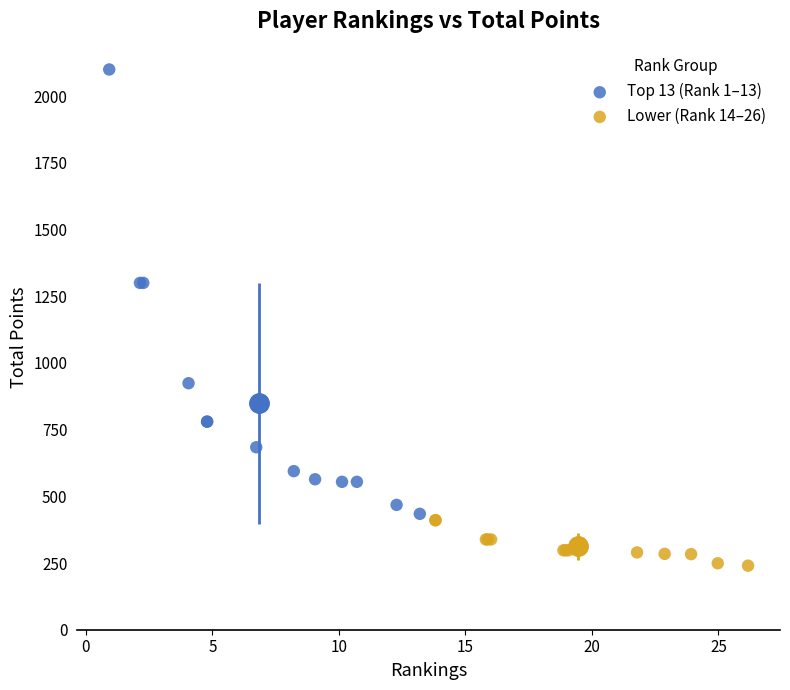

Which series contains the highest Y value?

Top 13 (Rank 1–13)